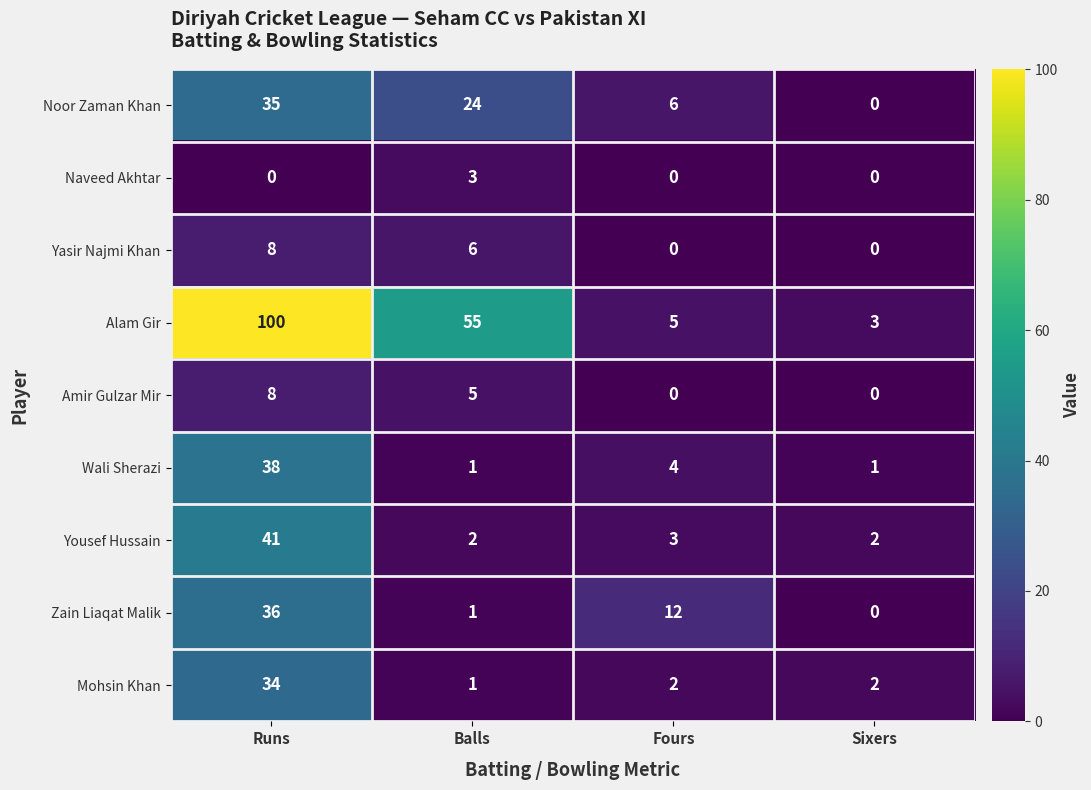

How many values in the Amir Gulzar Mir series are below 5?

2